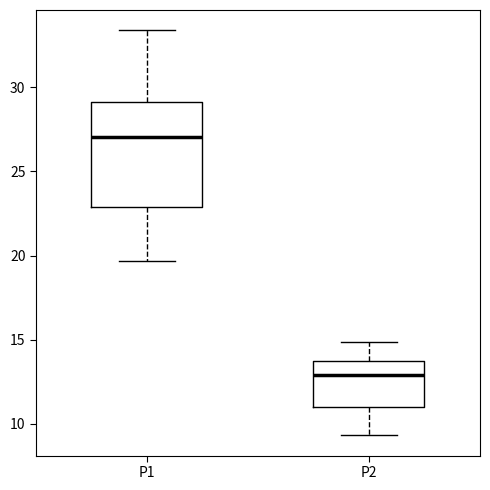

Where does the upper whisker of the box for P1 end on the y-axis? The values are not printed on the chart, so give them approximately, as read against the axis.

33.5